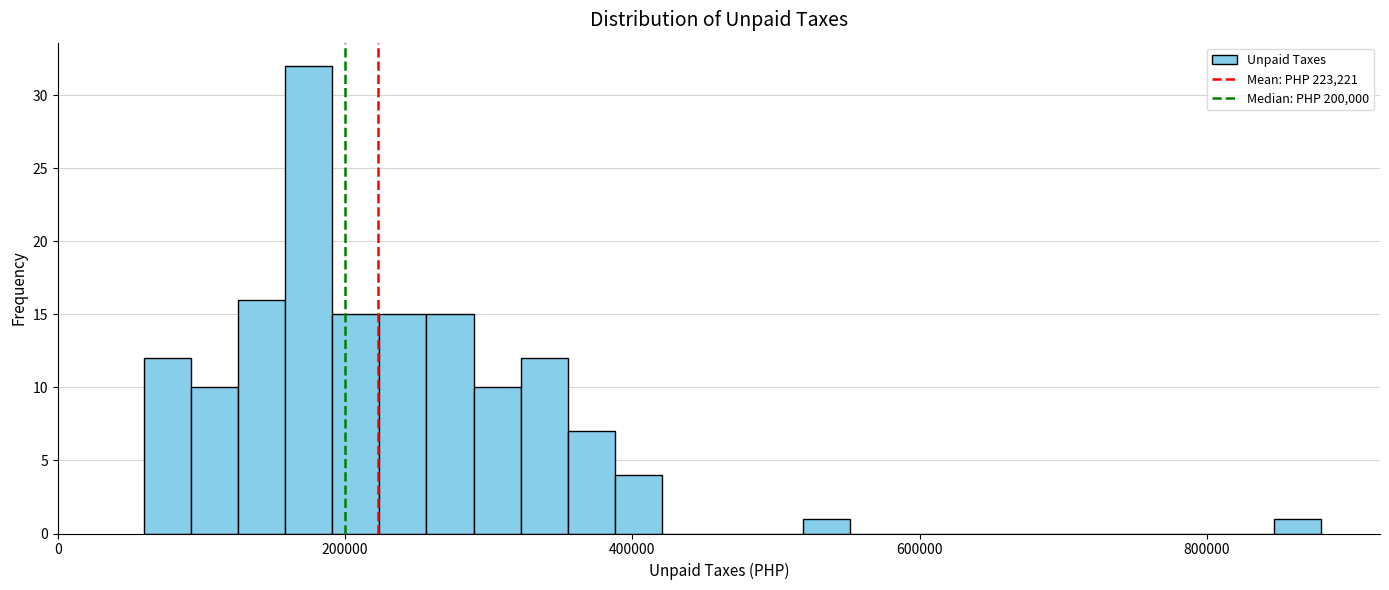

Around what value on the x-axis is the tallest bar? Give the approximate position of its centre, as read against the axis.

180000